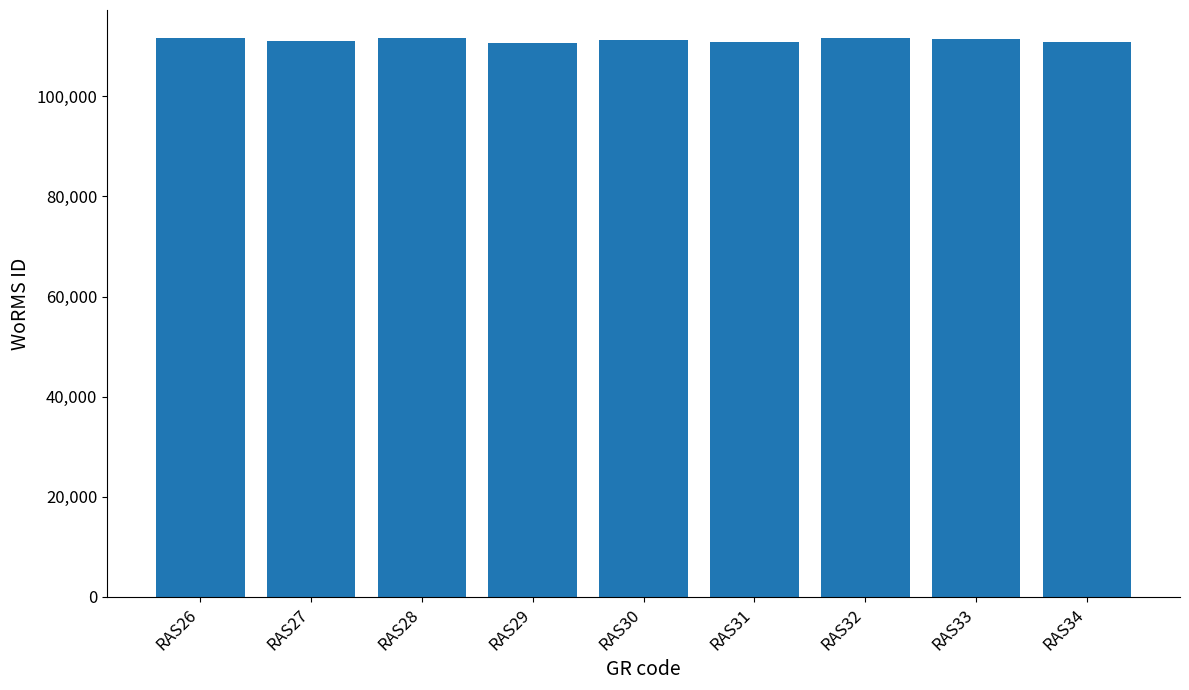

Approximately how many times larger is the value at RAS32 compared to RAS30?

1.0